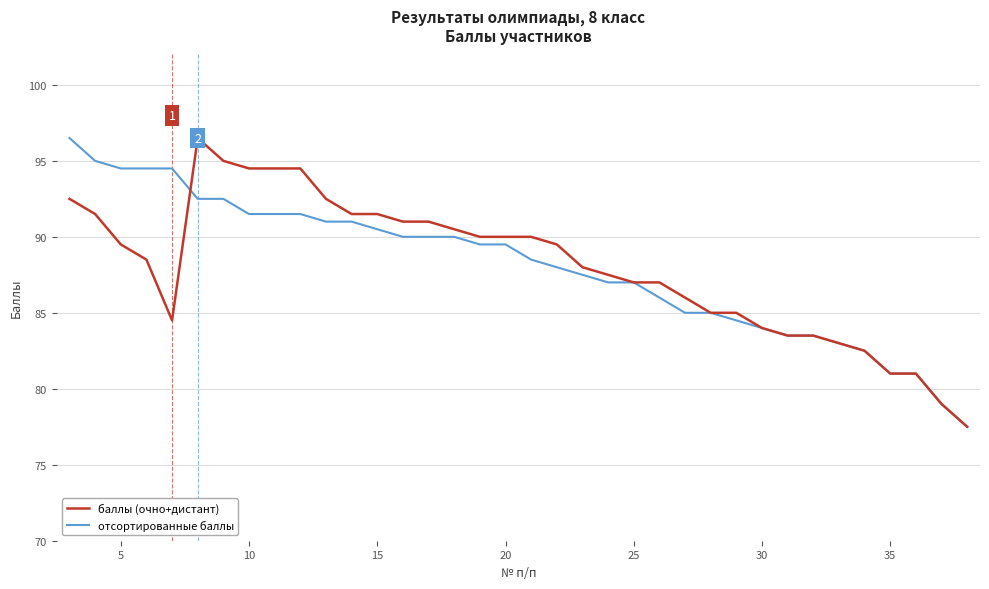

What is the minimum value for баллы (очно+дистант)?

77.5